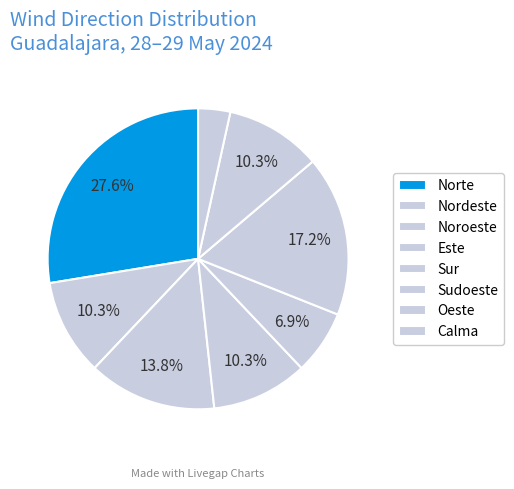

The Sudoeste slice represents 27% of the pie. True or false?

False